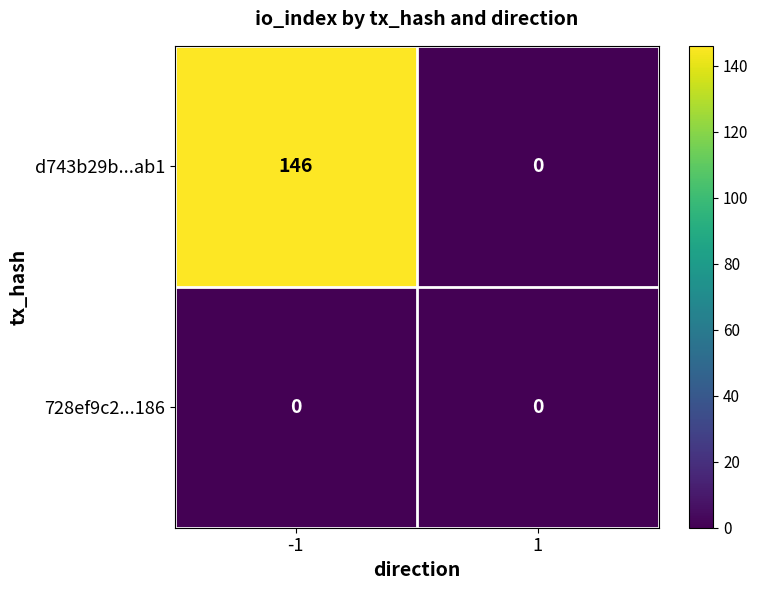

What is the greatest value displayed?

146